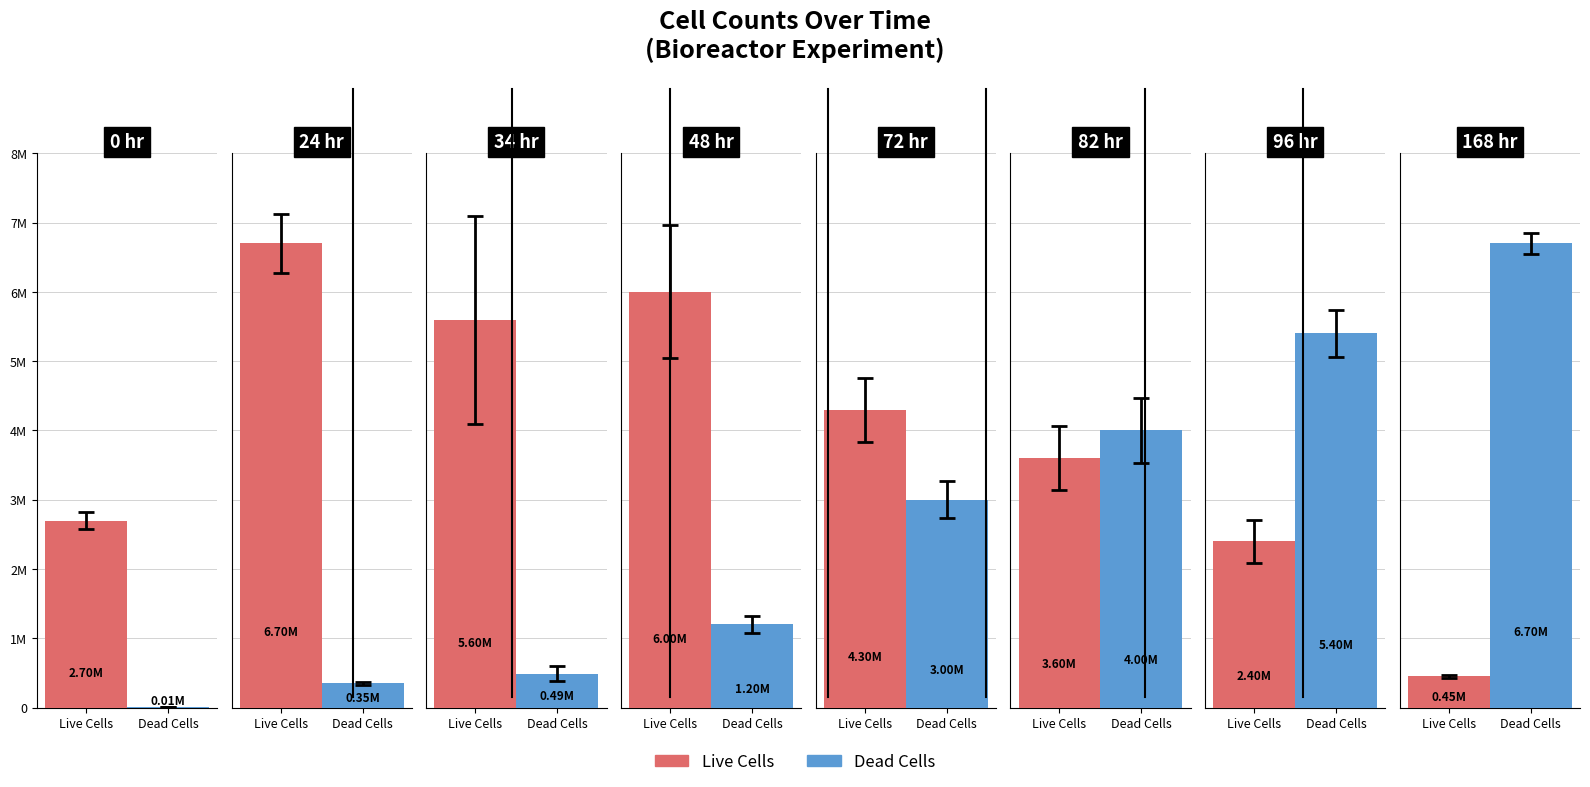

Count the number of categories in the chart.

8